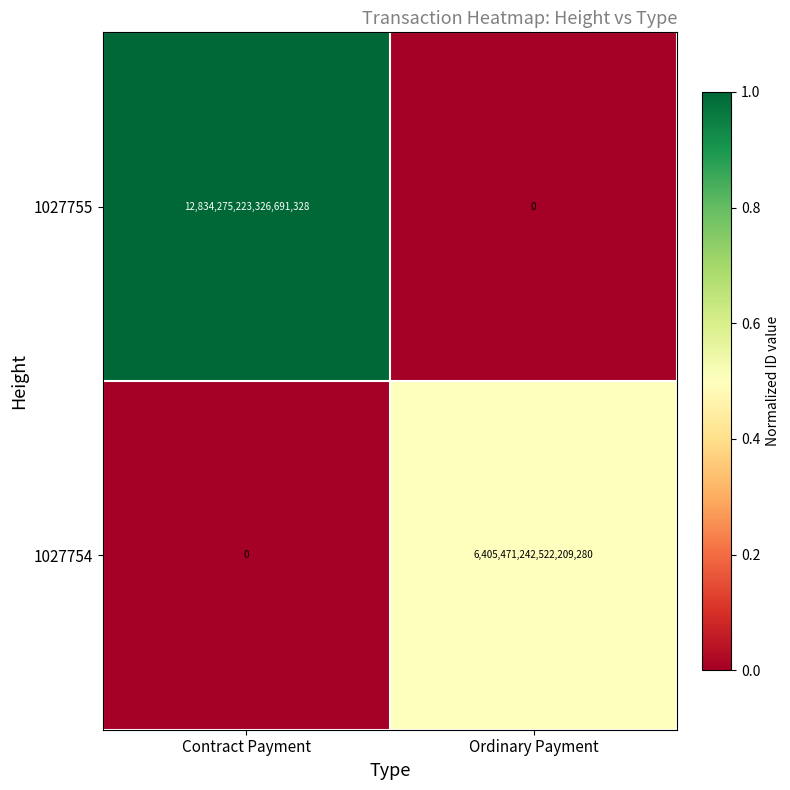

At Contract Payment, list the series in order from smallest to largest.

1027754, 1027755